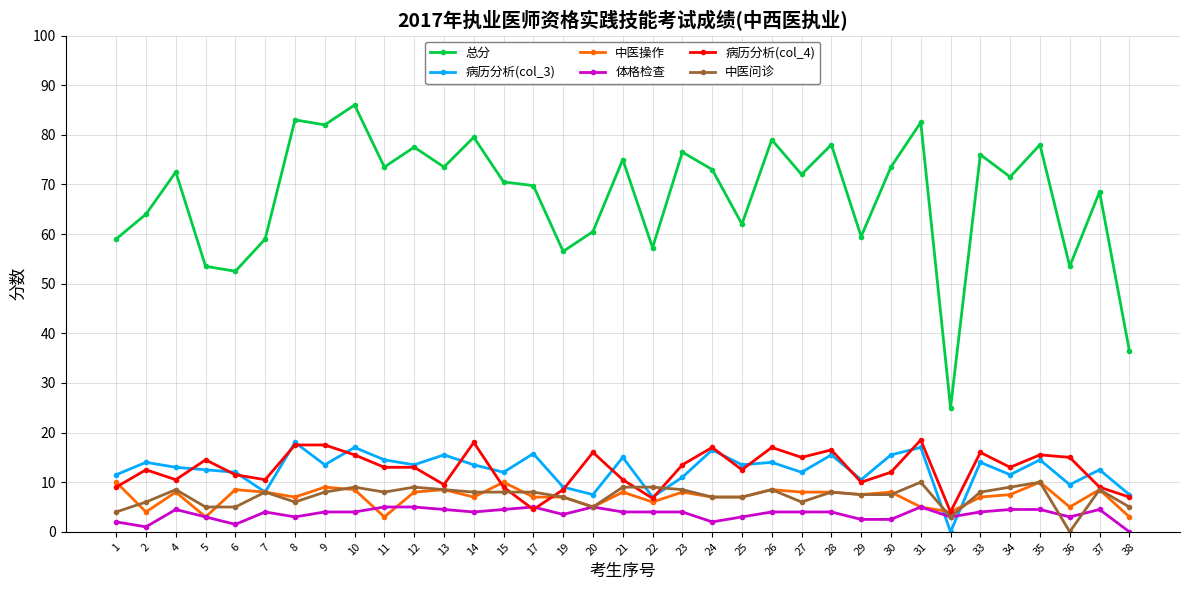

True or false: 病历分析(col_4) has a value of 5.6 at 13.

False